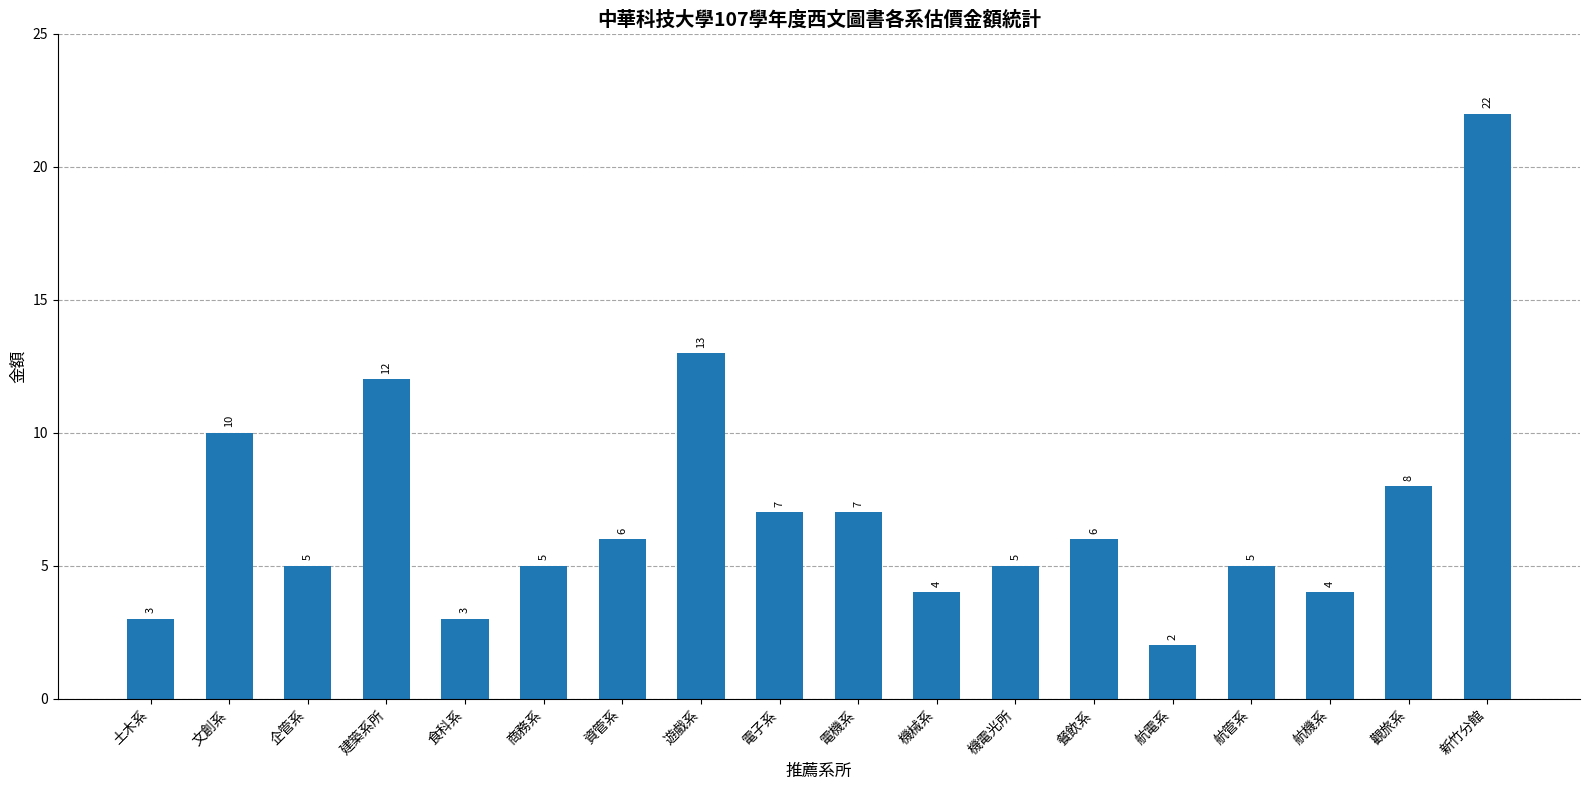

Does the chart contain any negative values?

No